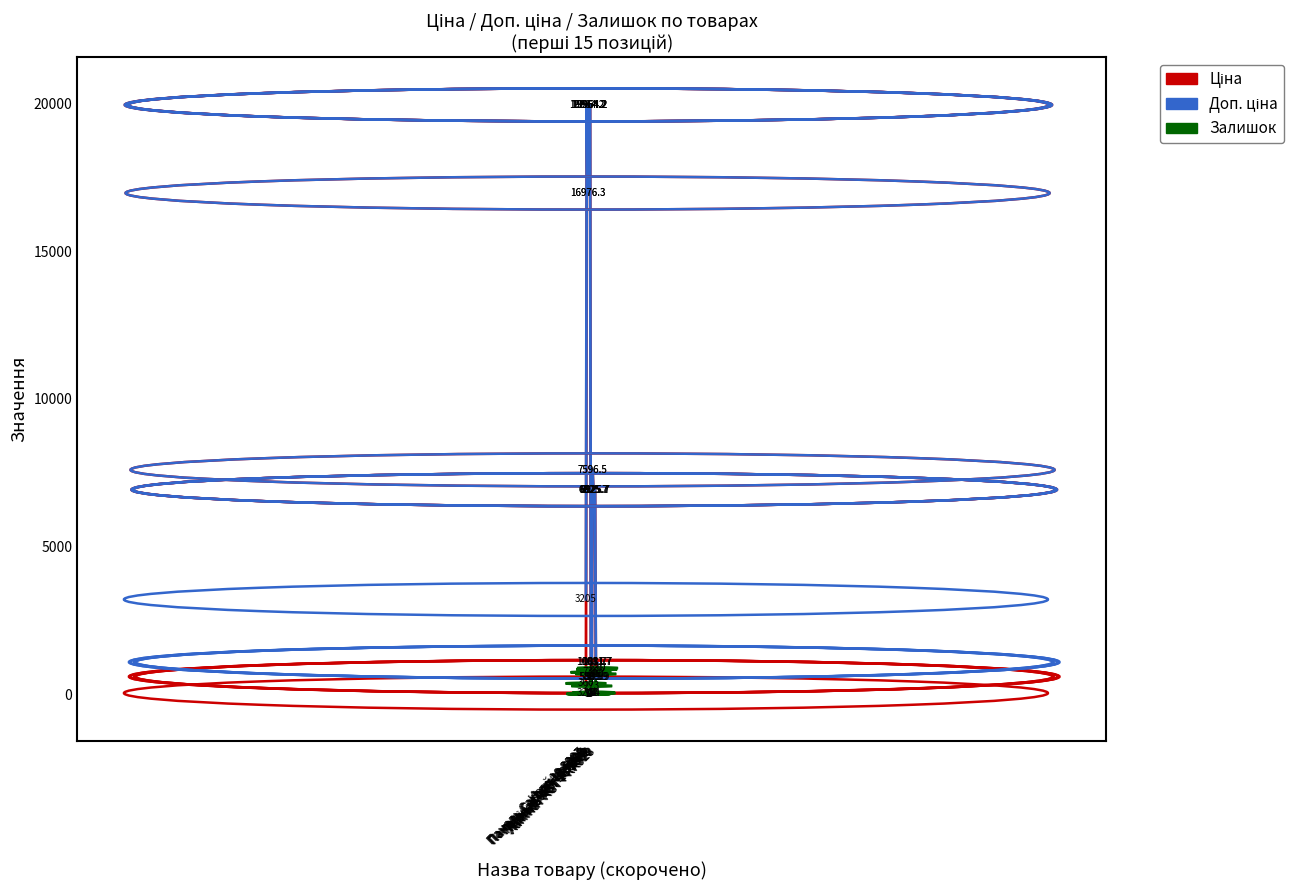

What is the maximum value shown in the chart?

19964.2